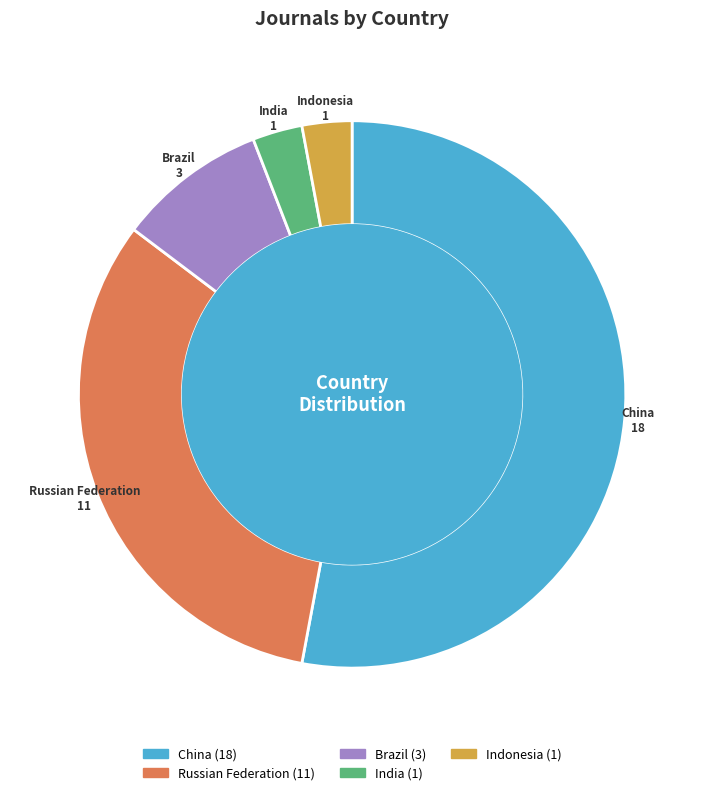

Is it true that Russian Federation is 32% of the pie?

True